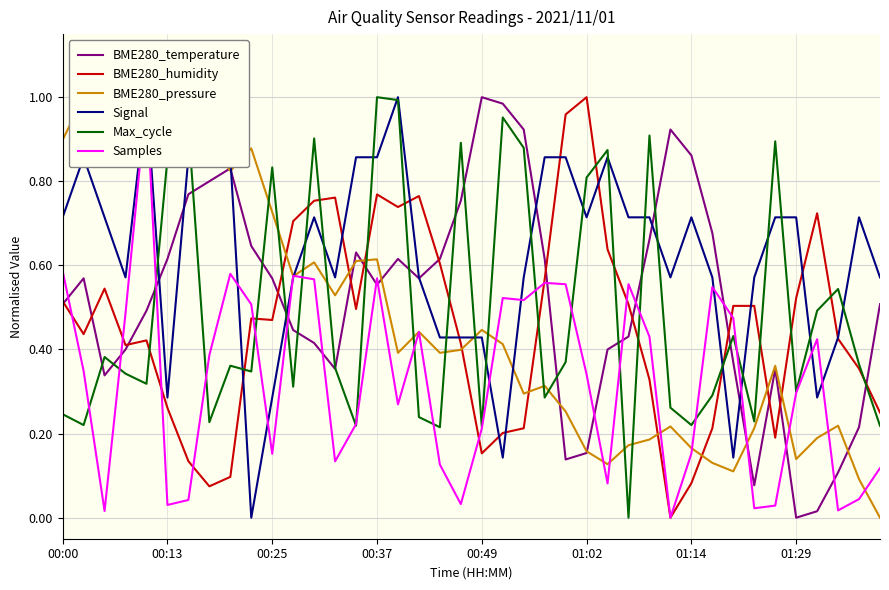

How many interior local peaks does the Max_cycle series have?

13